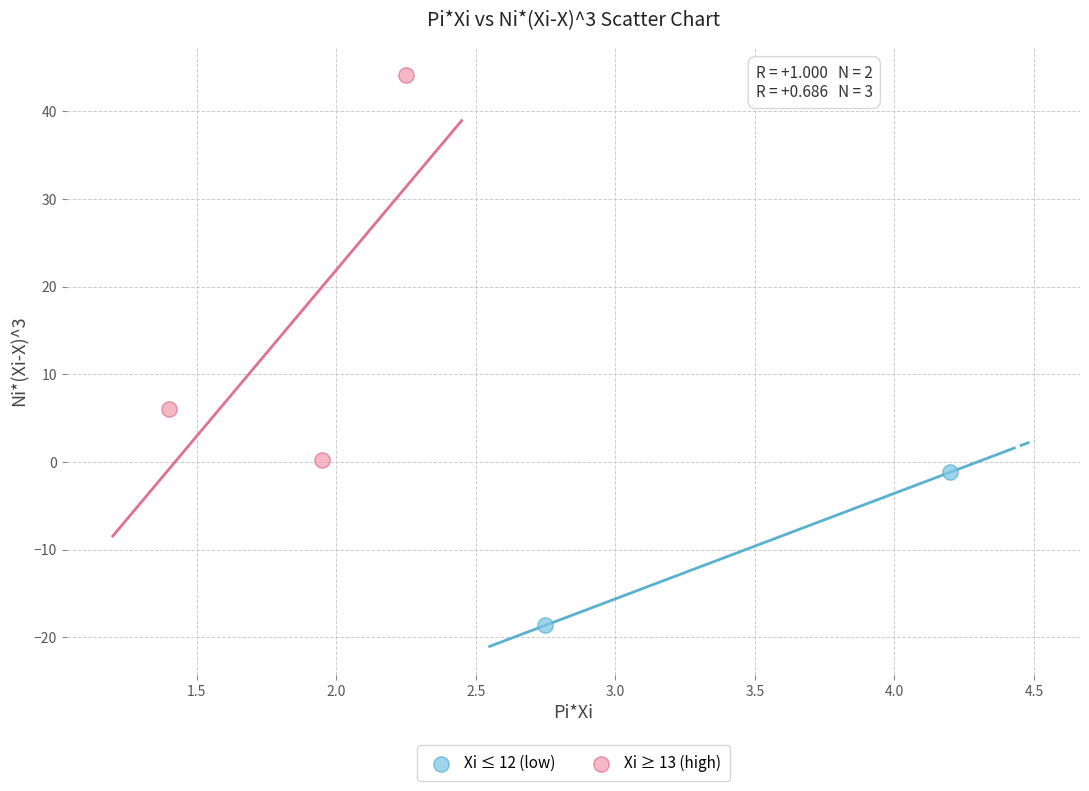

Which series reaches the maximum Y coordinate?

Xi ≥ 13 (high)